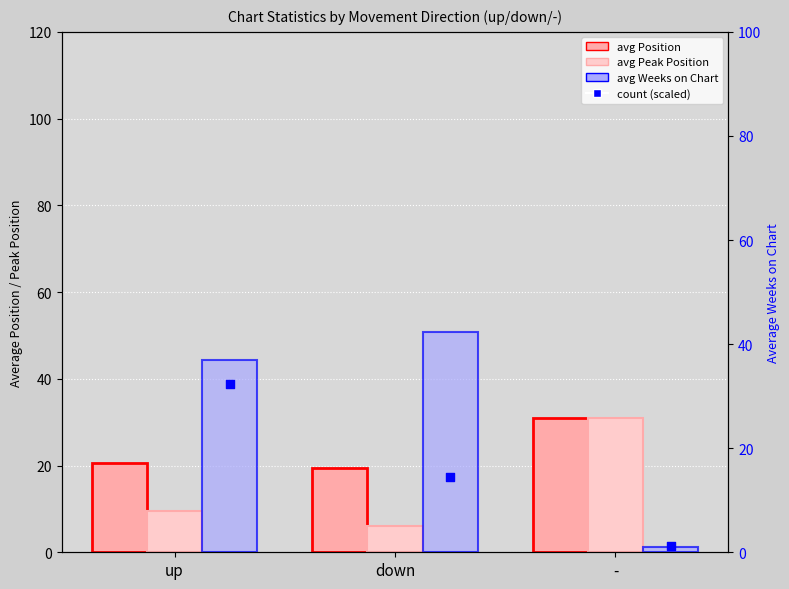

Which series has the widest spread of Y values?

avg Weeks on Chart